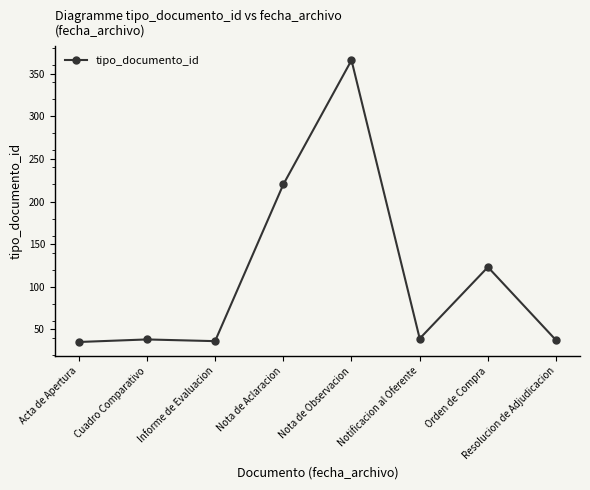

Does the chart have visible grid lines?

No